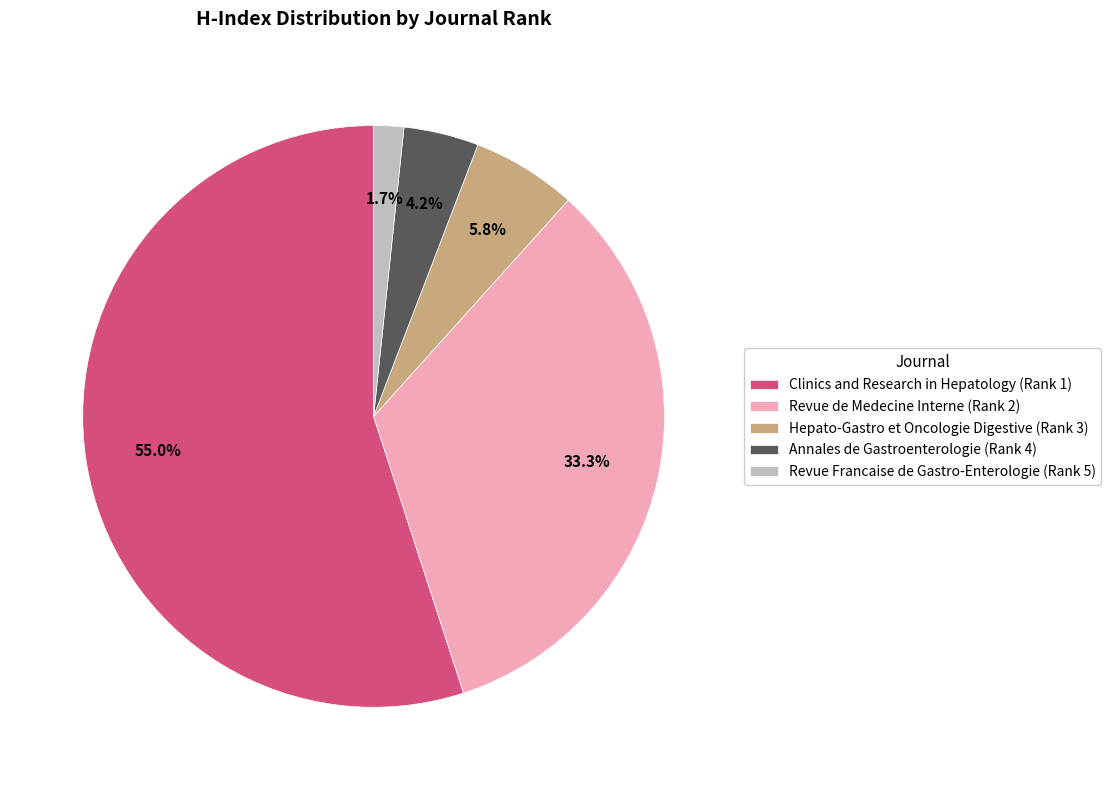

Between Clinics and Research in Hepatology (Rank 1) and Revue de Medecine Interne (Rank 2), which is larger?

Clinics and Research in Hepatology (Rank 1)